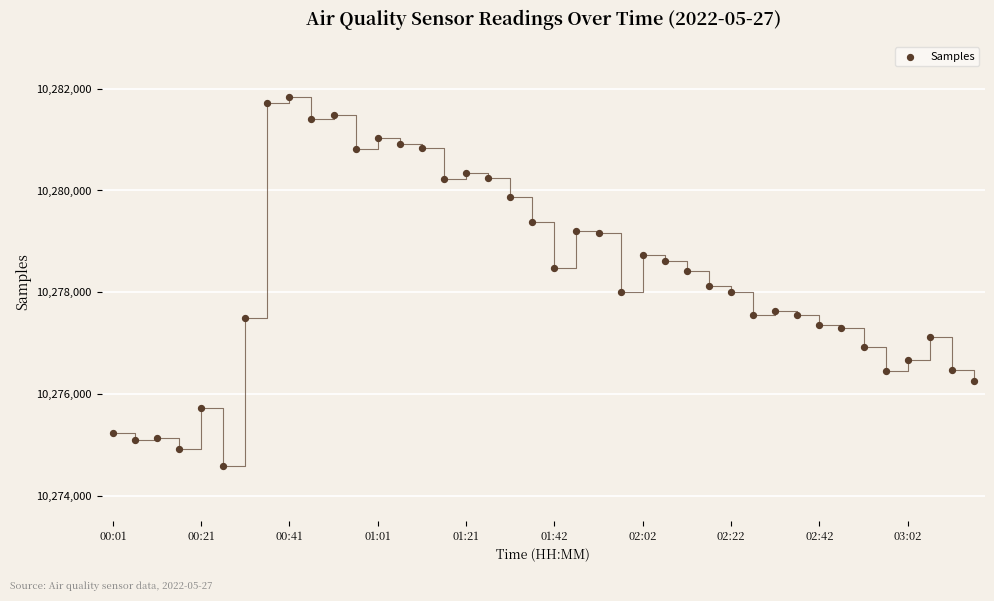

What is the range of Y values (max minus min)?

7224